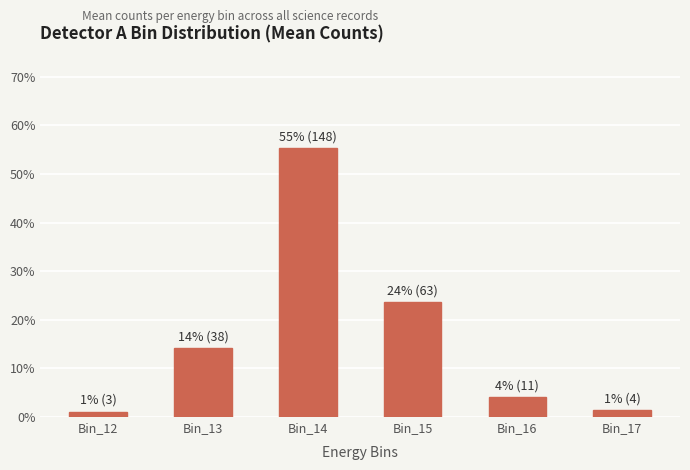

Which category has the highest value across all series?

Bin_14